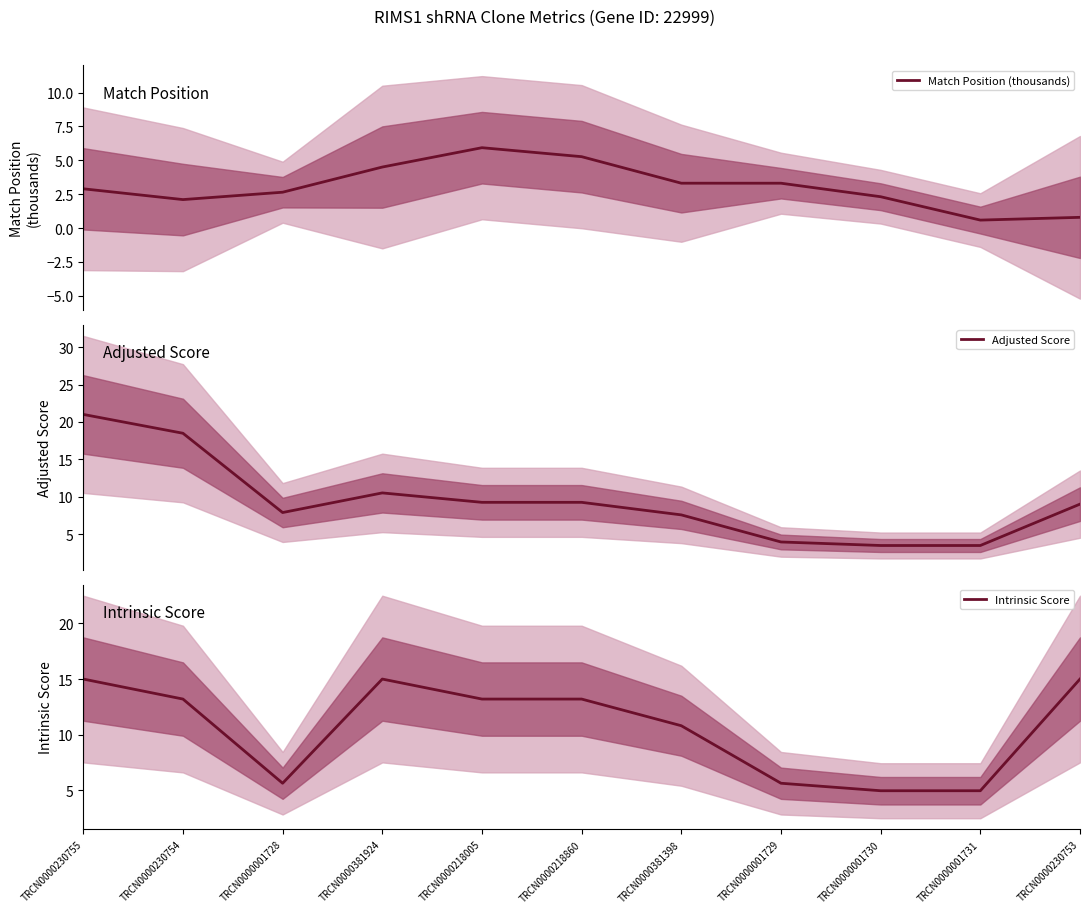

At which label does Match Position (thousands) reach its minimum?

TRCN0000001731